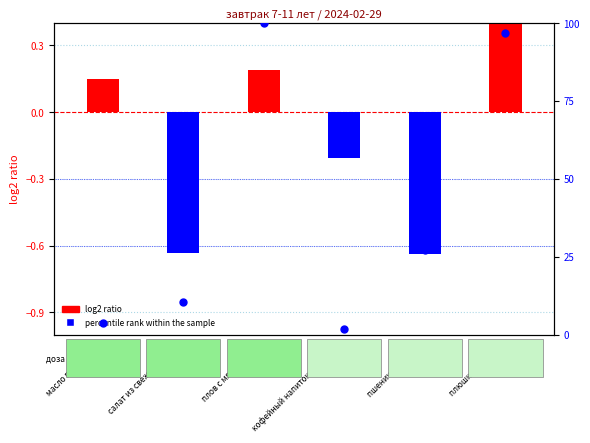

At which category is the sum across all series the highest?

плов с мясом птицы